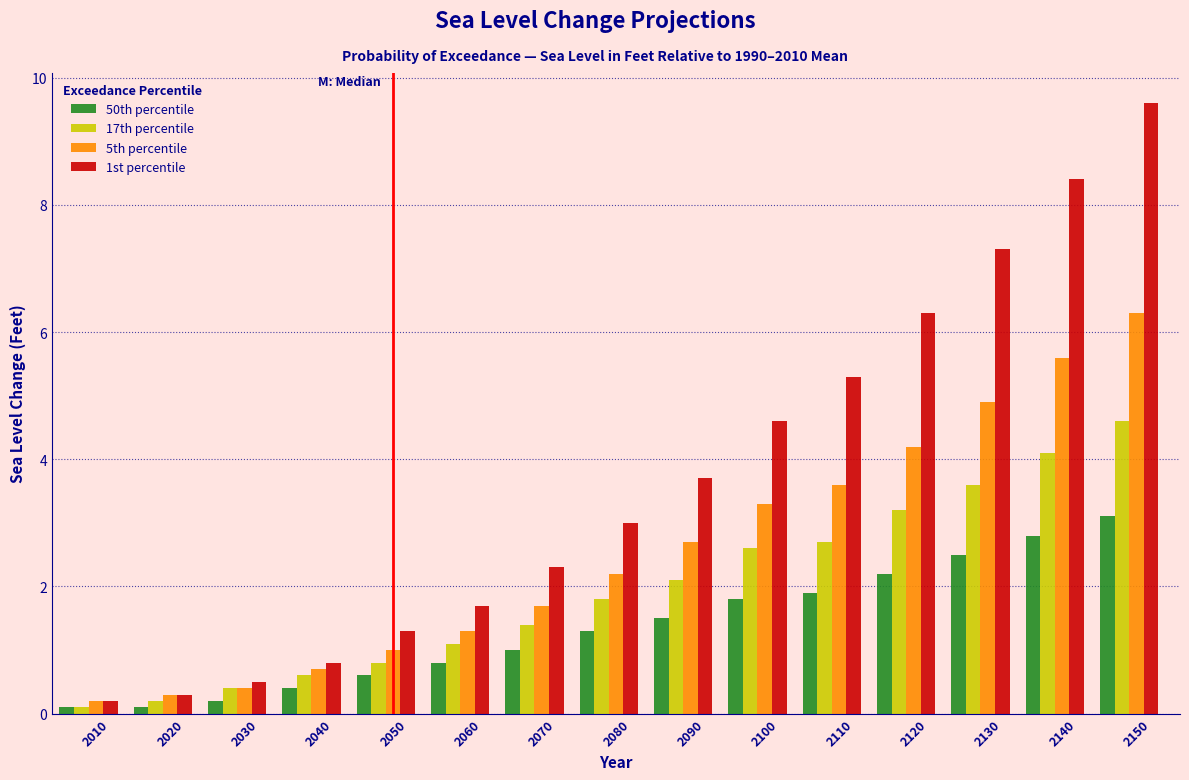

What is the maximum value shown in the chart?

9.6